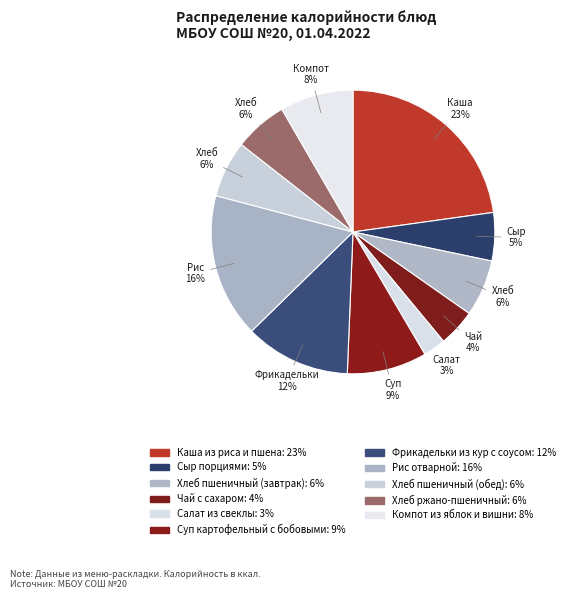

How many segments does this pie chart have?

11